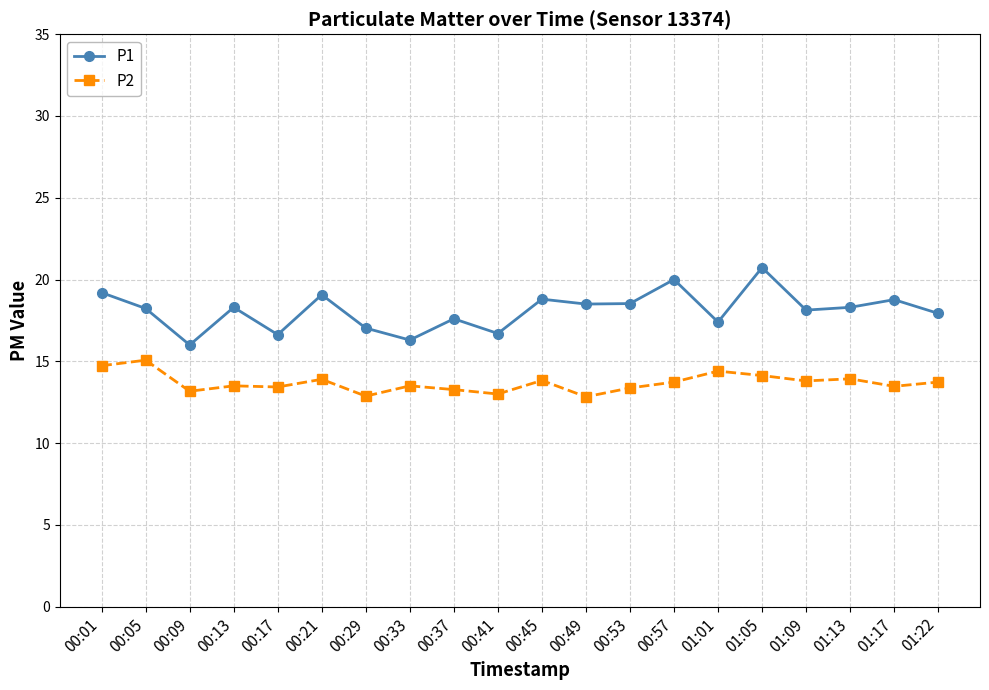

Where is the first local minimum for P1?

00:09